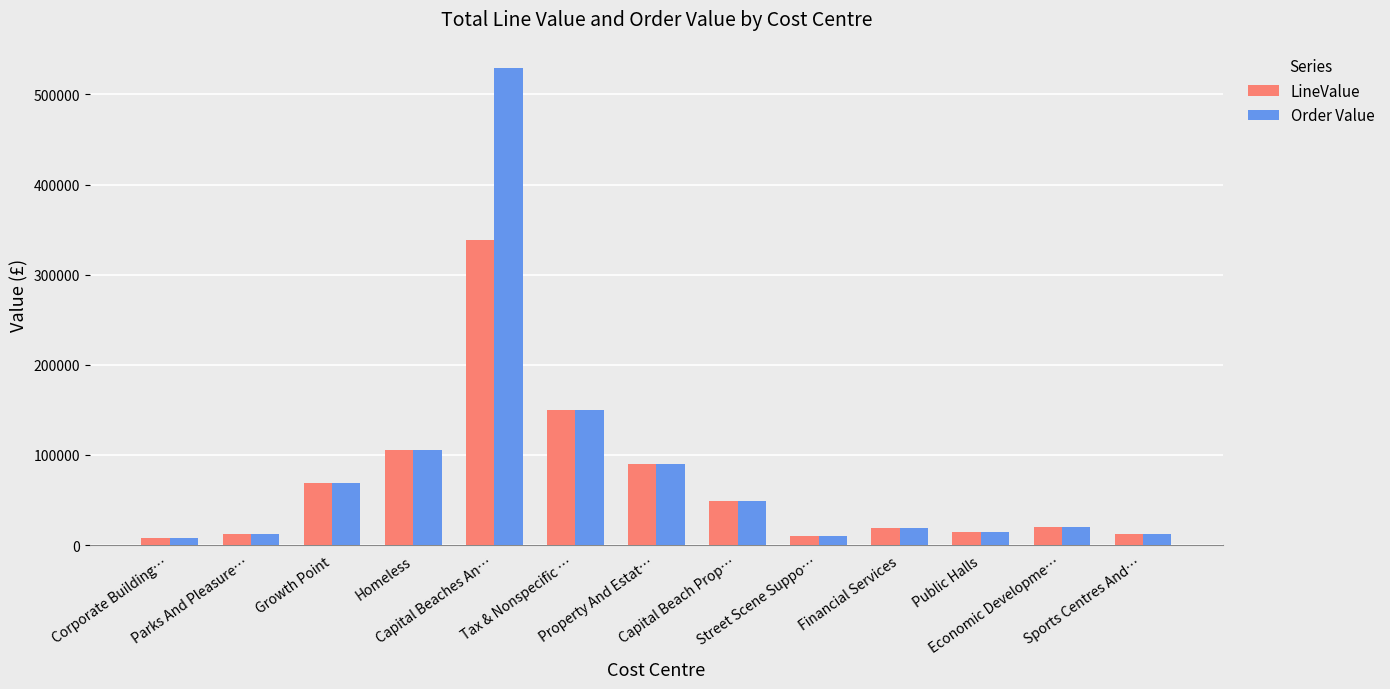

Read the LineValue value at Property And Estat….

90000